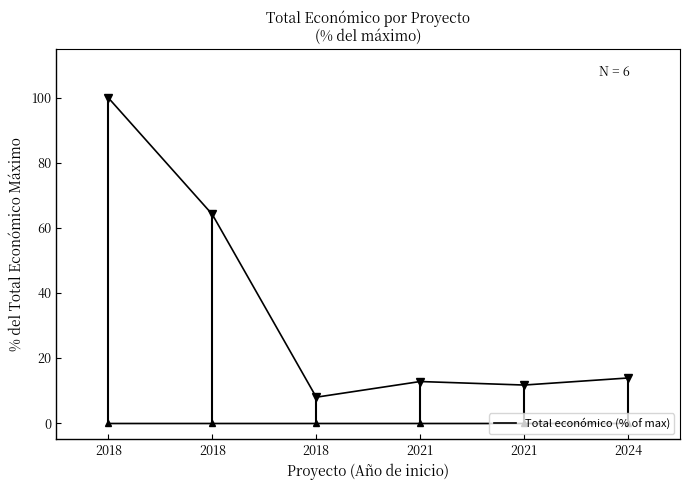

Count the number of data series in this chart.

1